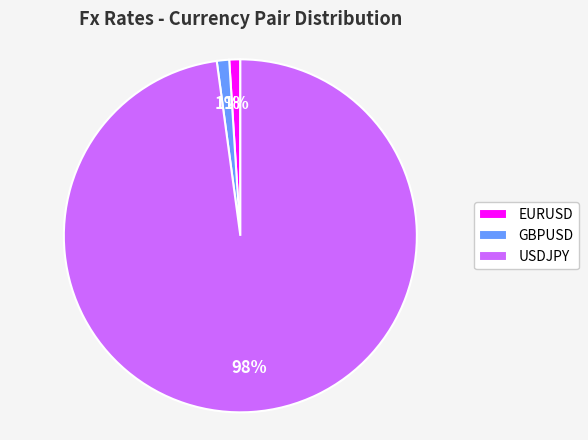

Combined, do USDJPY and EURUSD account for over 50%?

Yes